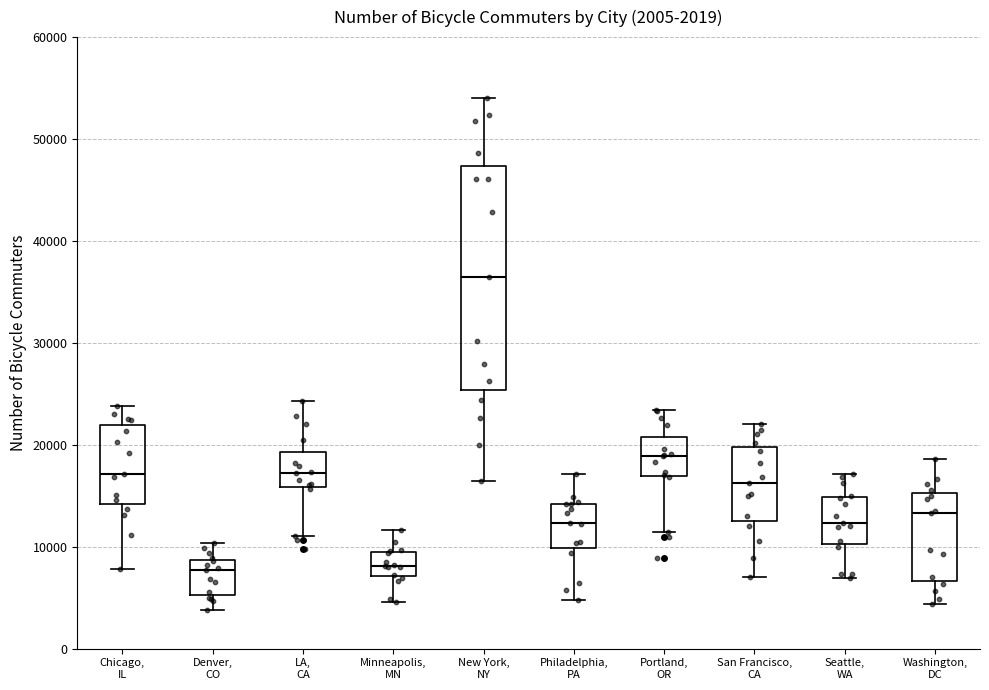

Comparing the boxes themselves (not the whiskers), which one is the tallest?

New York, NY